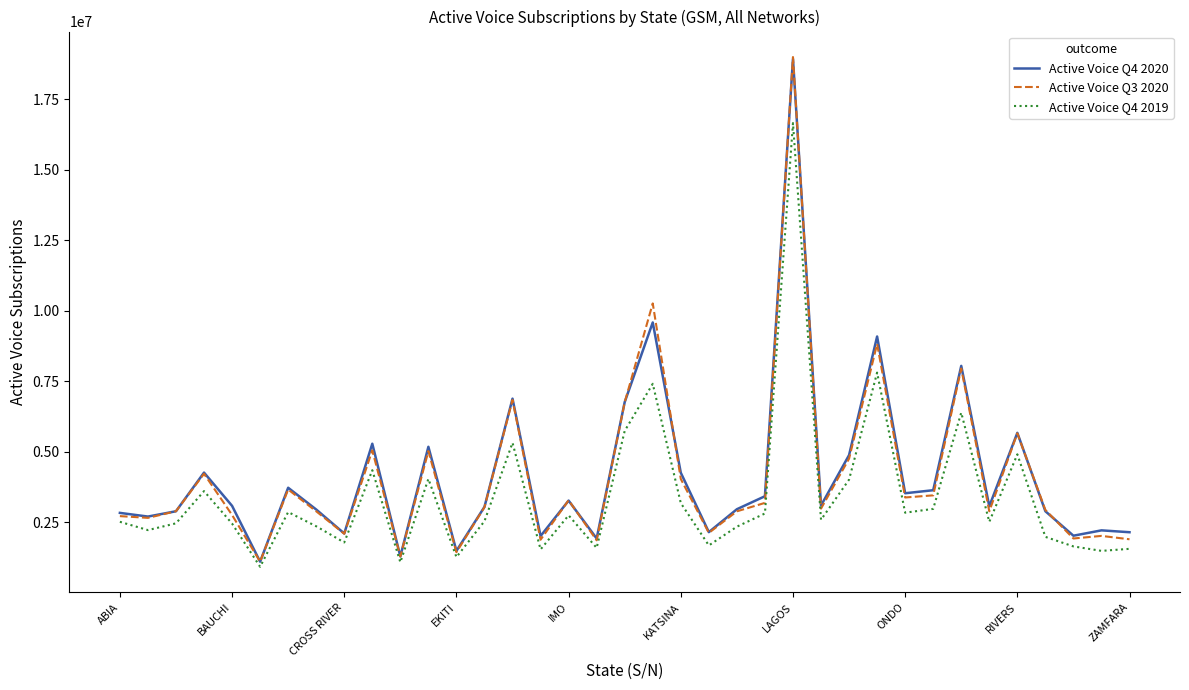

At how many categories does at least one series exceed 16313375?

1